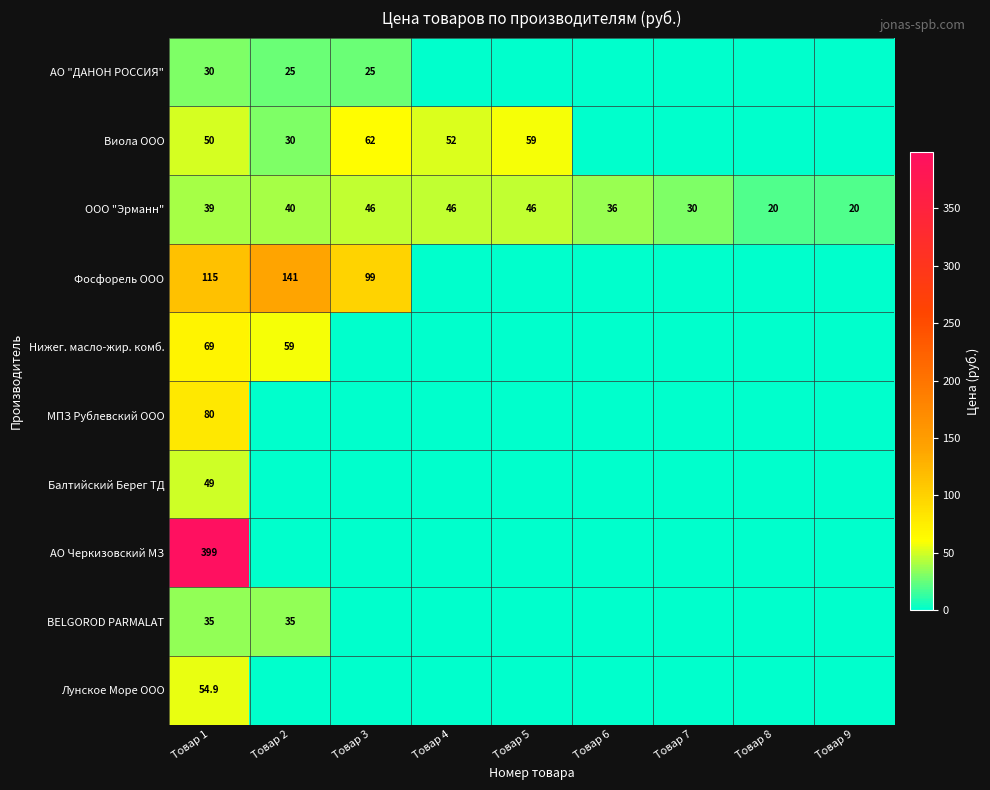

The value of ООО "Эрманн" at Товар 5 is 76.7. True or false?

False